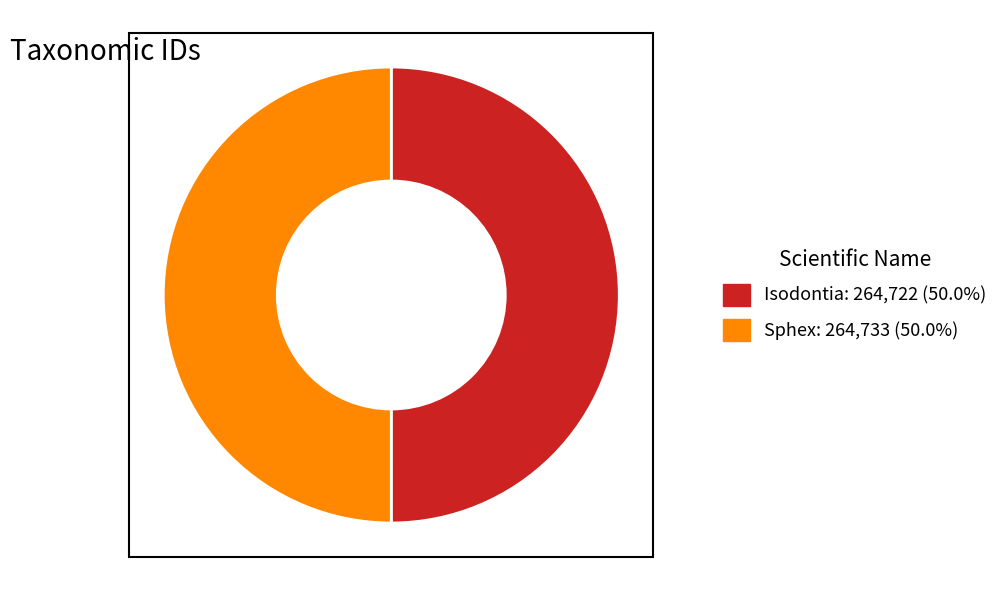

What is the ratio of the value at Isodontia to the value at Sphex?

1.0